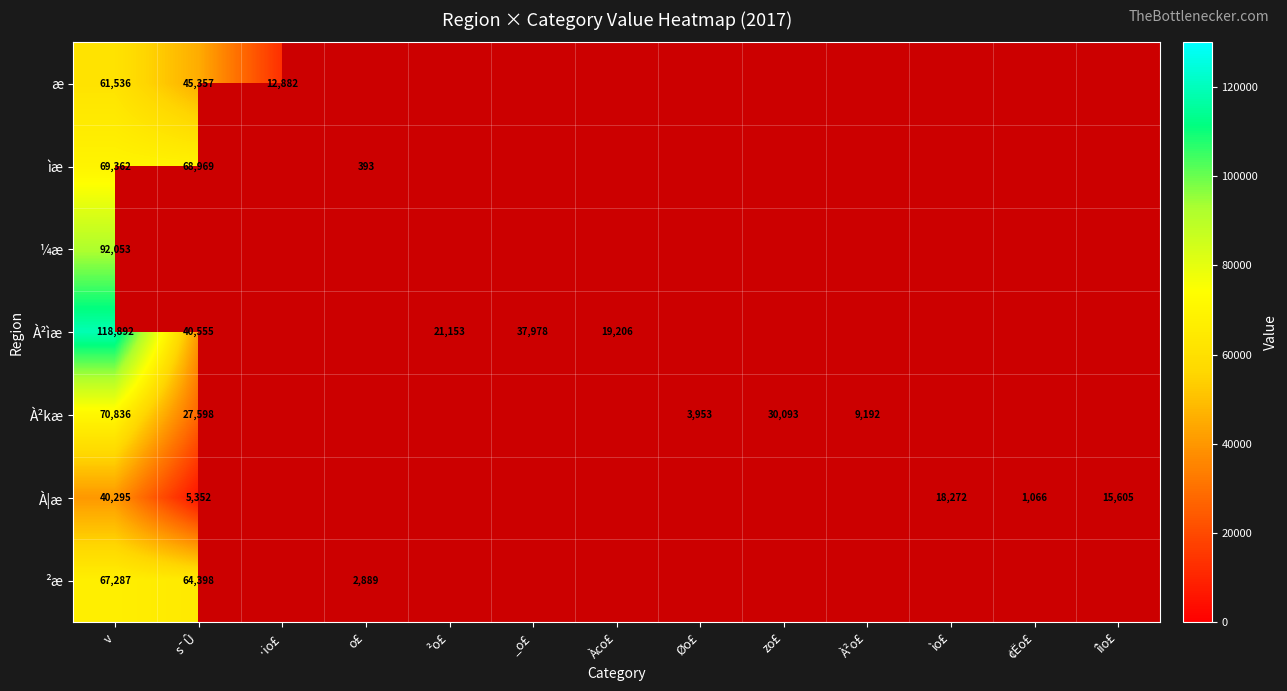

At v, list the series in order from largest to smallest.

À²ìæ, ¼æ, À²kæ, ìæ, ²æ, æ, À|æ